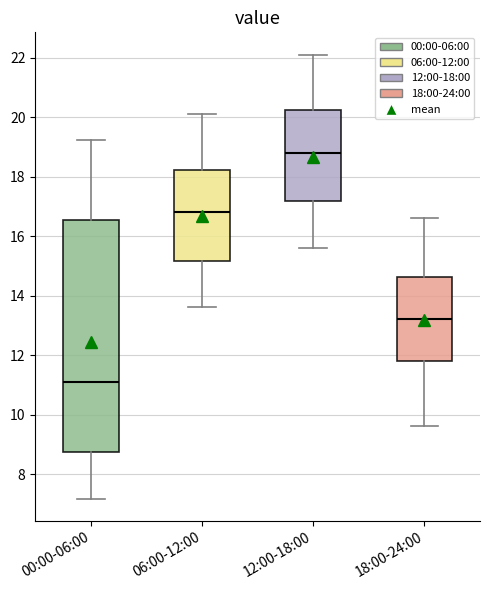

Which box is the tallest, from its lower edge to its upper edge?

00:00-06:00